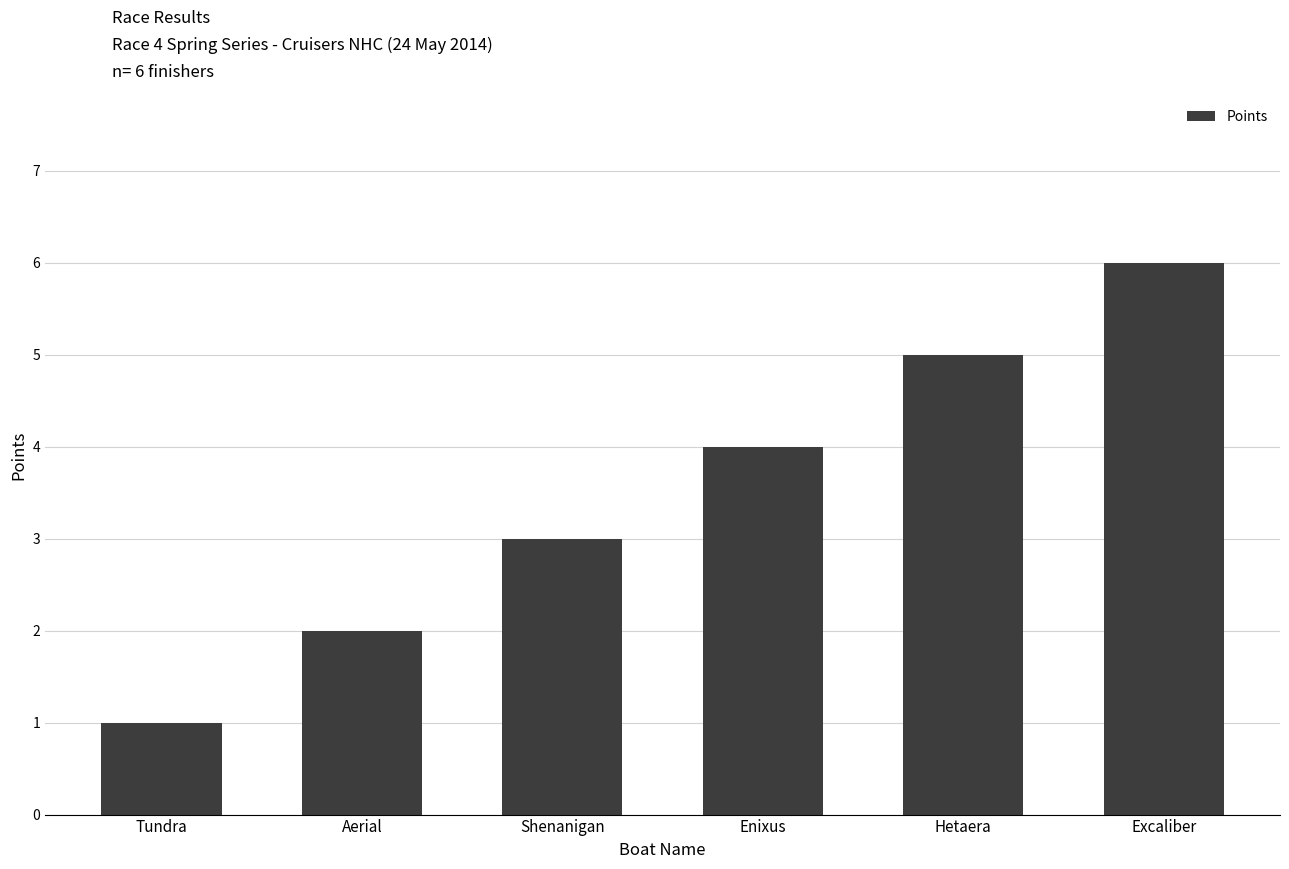

What is the greatest value displayed?

6